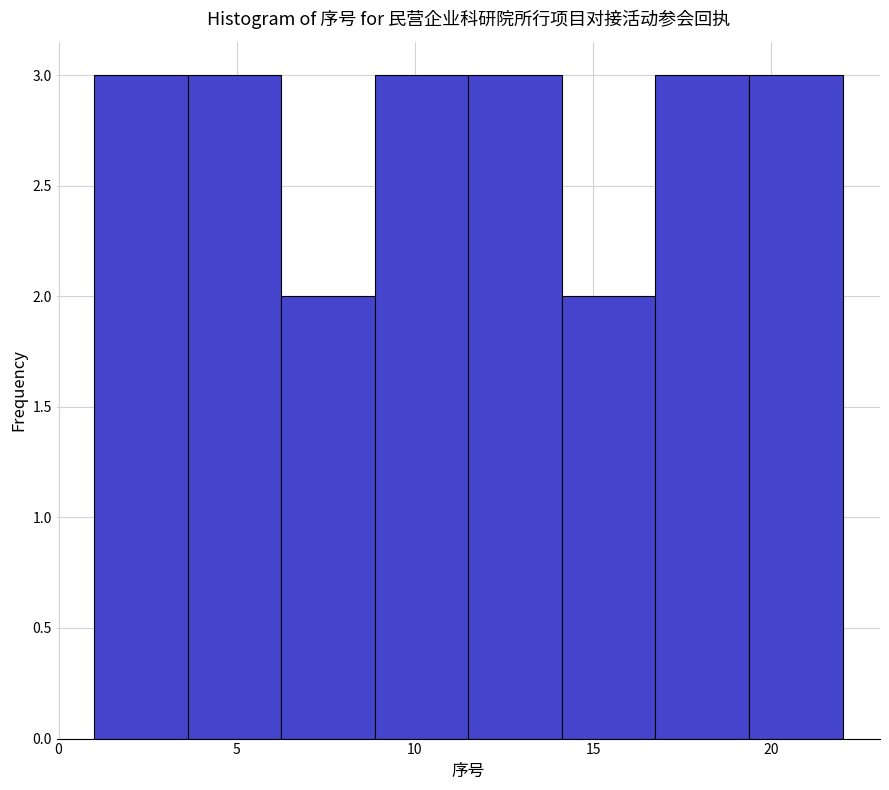

Reading left to right, list every bar in this chart as the range it spans on the x-axis followed by its height. Neither the bar edges nor the heights are printed on the chart, so give them approximately, as read against the axes.

1.0 to 3.5: 3
3.5 to 6.5: 3
6.5 to 9.0: 2
9.0 to 11.5: 3
11.5 to 14.0: 3
14.0 to 17.0: 2
17.0 to 19.5: 3
19.5 to 22.0: 3